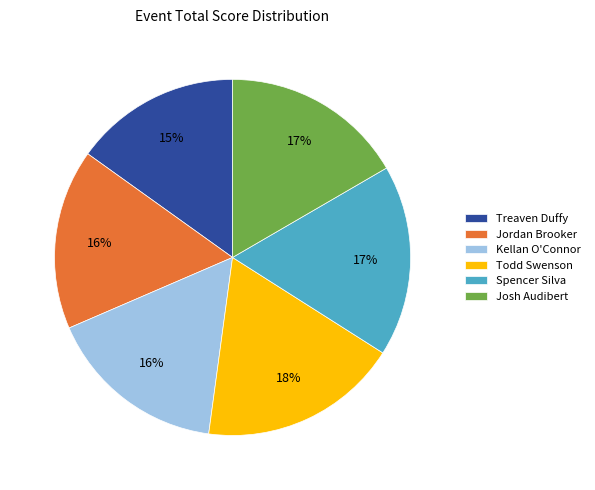

To the nearest percent, what percentage of the pie is Spencer Silva?

17%